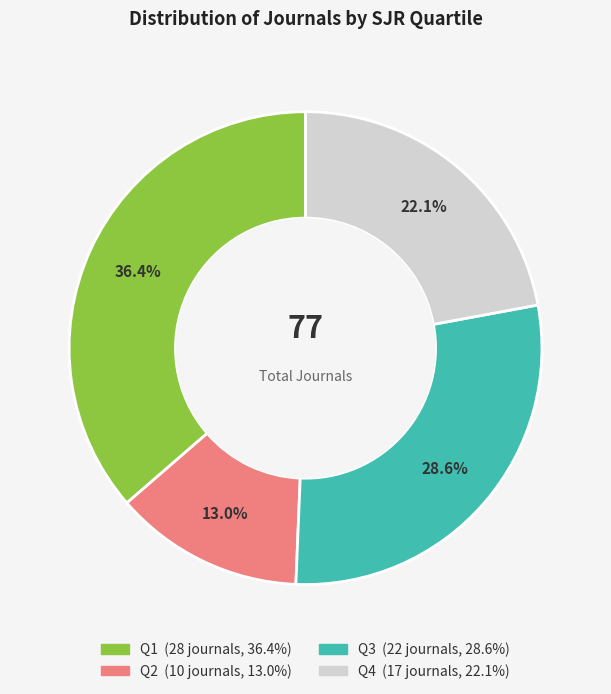

How much of the chart is everything except Q3?

71.4%